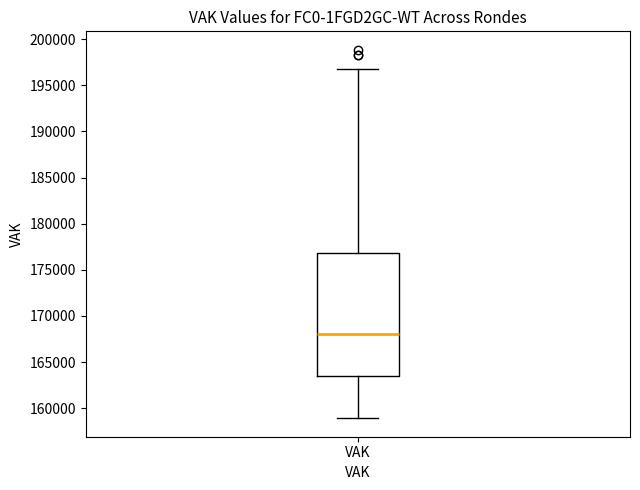

Where is the lower edge of the box for VAK on the y-axis? The values are not printed on the chart, so give them approximately, as read against the axis.

163500